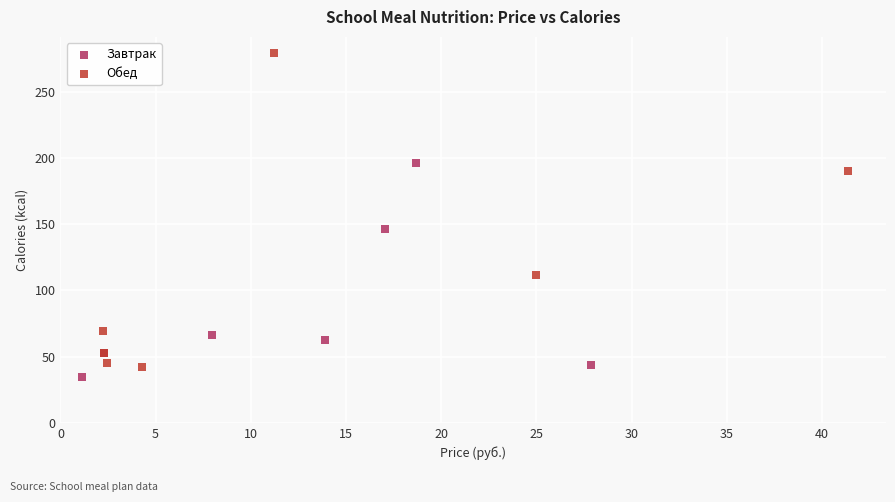

Which series has the largest Y range (max minus min)?

Обед